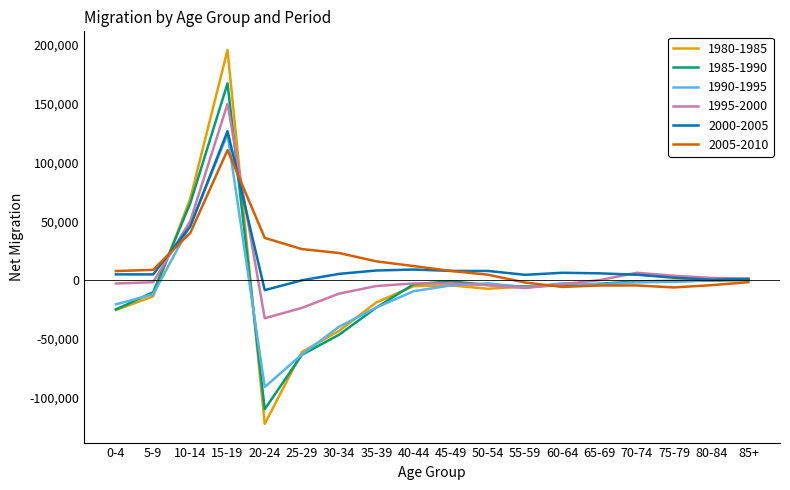

Where do 2005-2010 and 2000-2005 first cross each other?

5-9 and 10-14